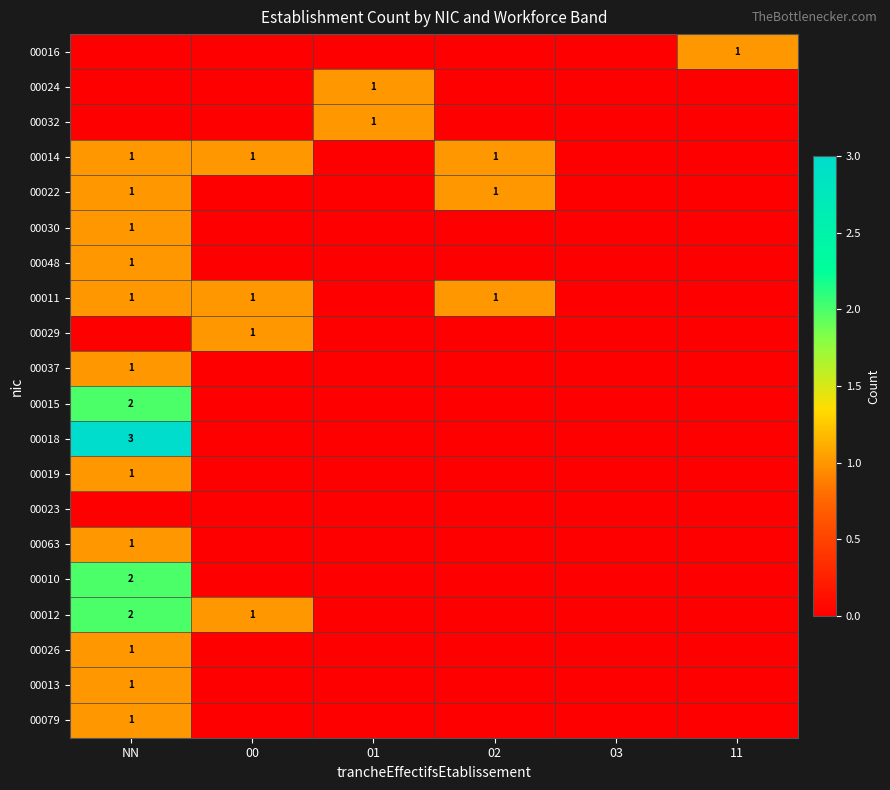

The 00022 series shows 1 at 02. True or false?

True